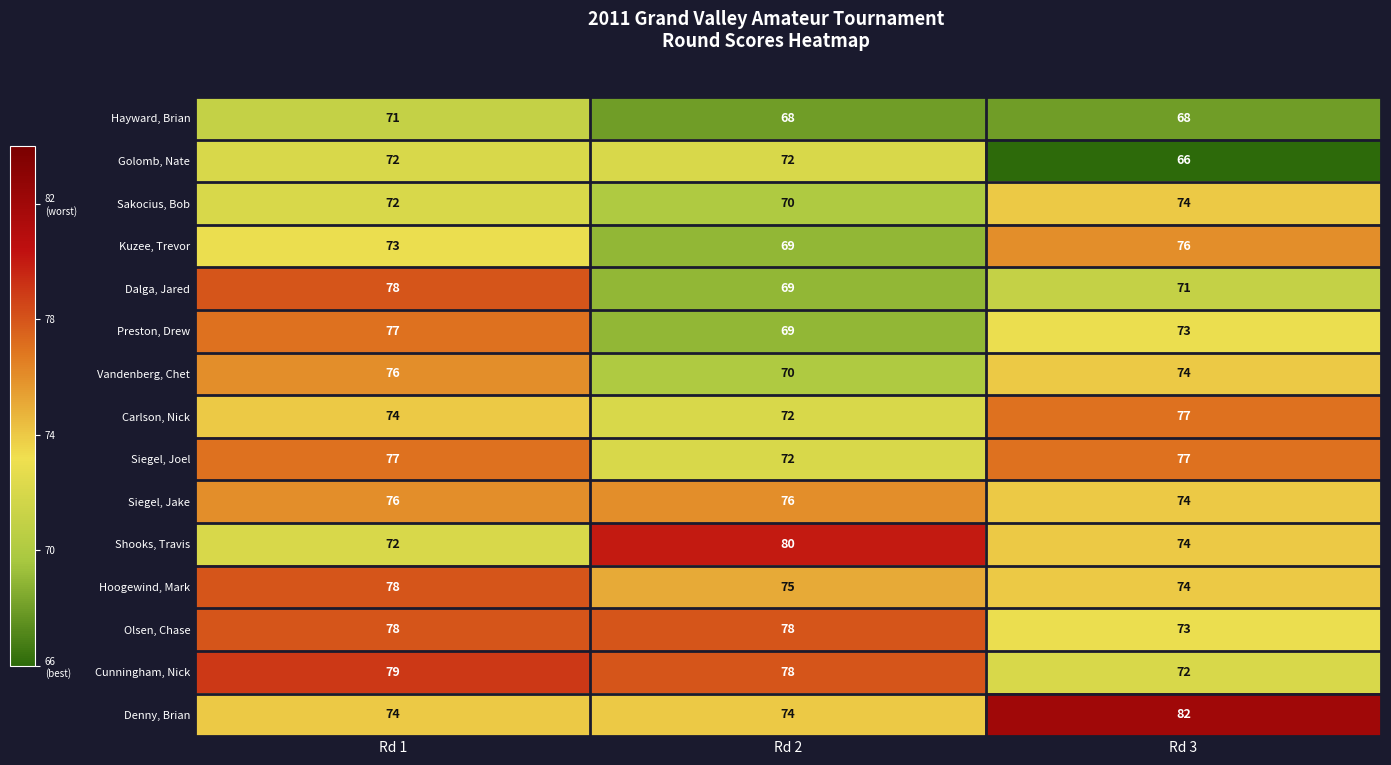

What is the difference between the highest and lowest values at Rd 1?

8